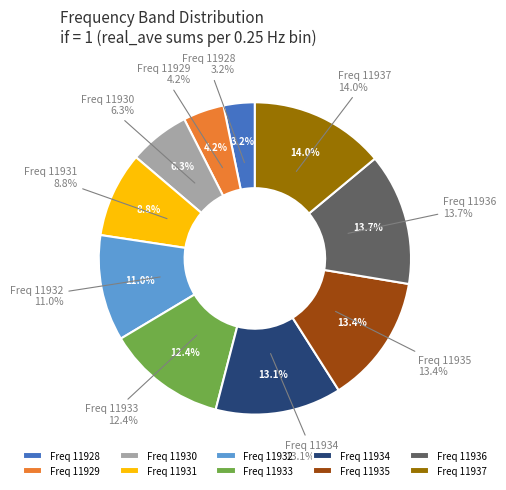

Between 11933 and 11931, which is larger?

11933